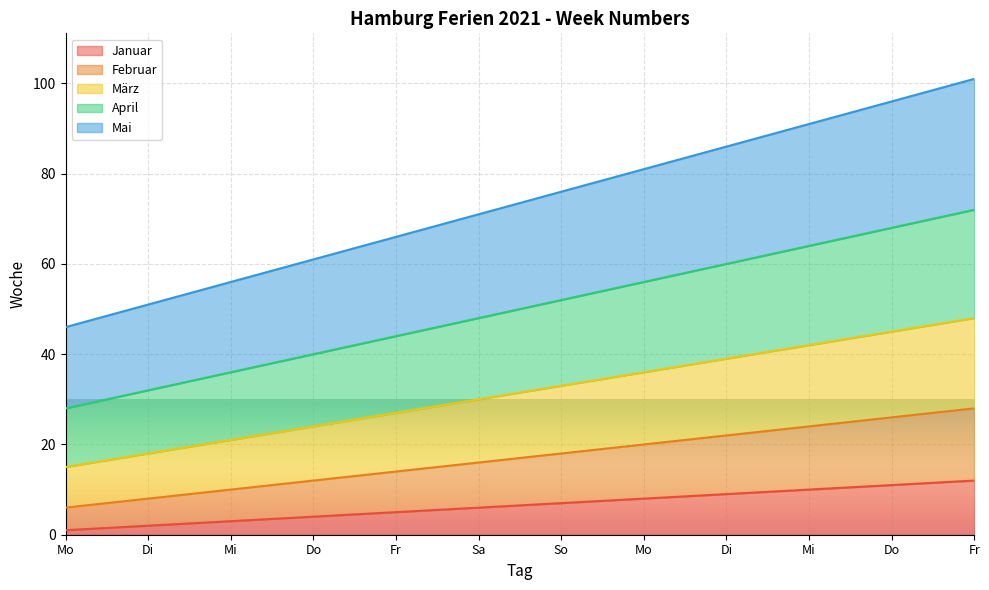

True or false: Mai has more than 2 points higher than both neighbors.

False